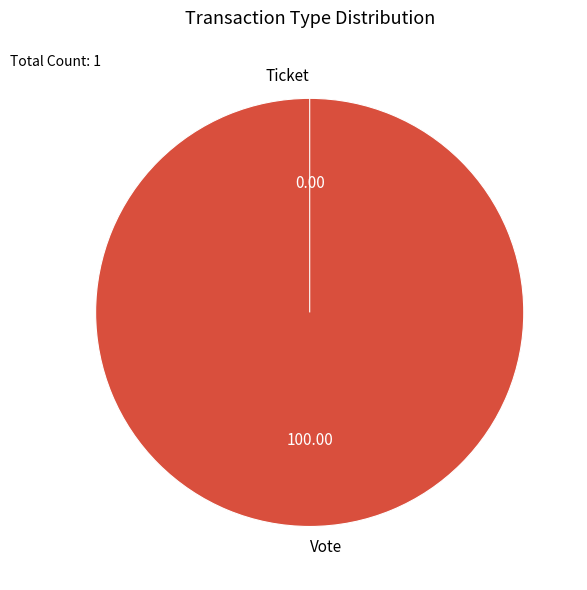

Rank the categories by value from highest to lowest.

Vote, Ticket